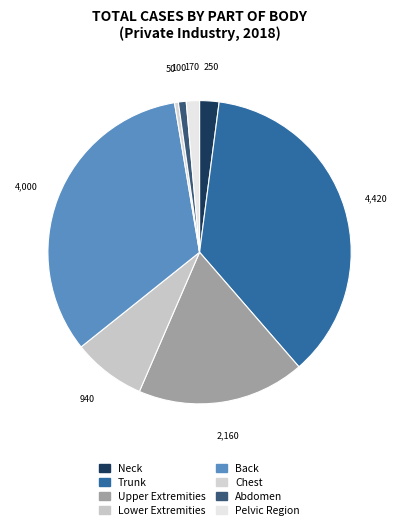

What percentage is the Upper Extremities slice, to the nearest percent?

18%